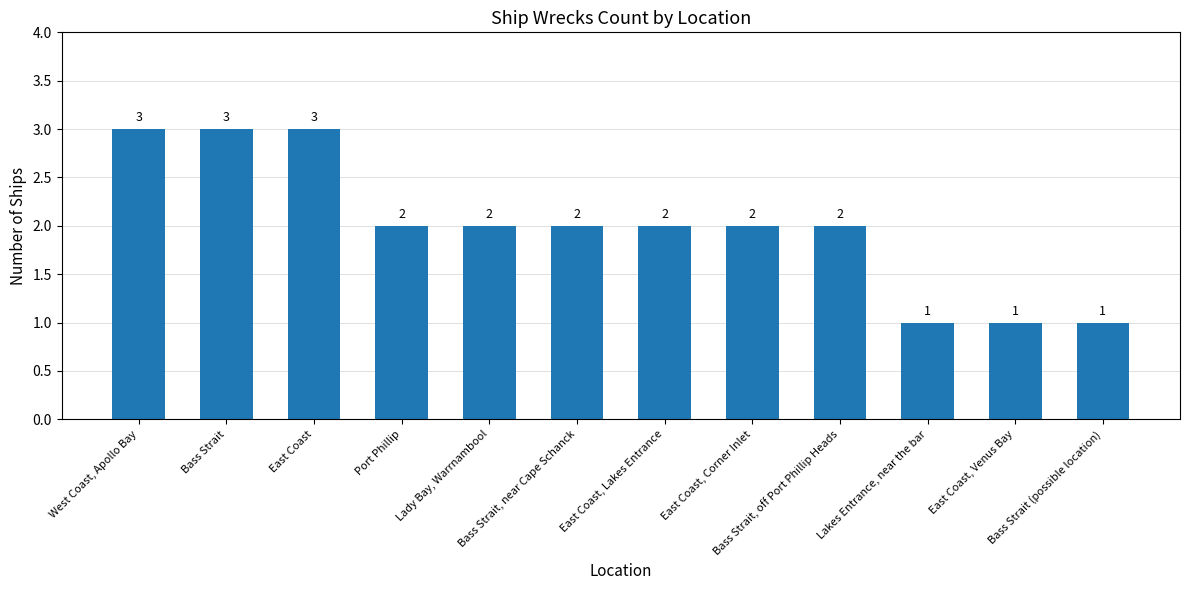

What is the greatest value displayed?

3